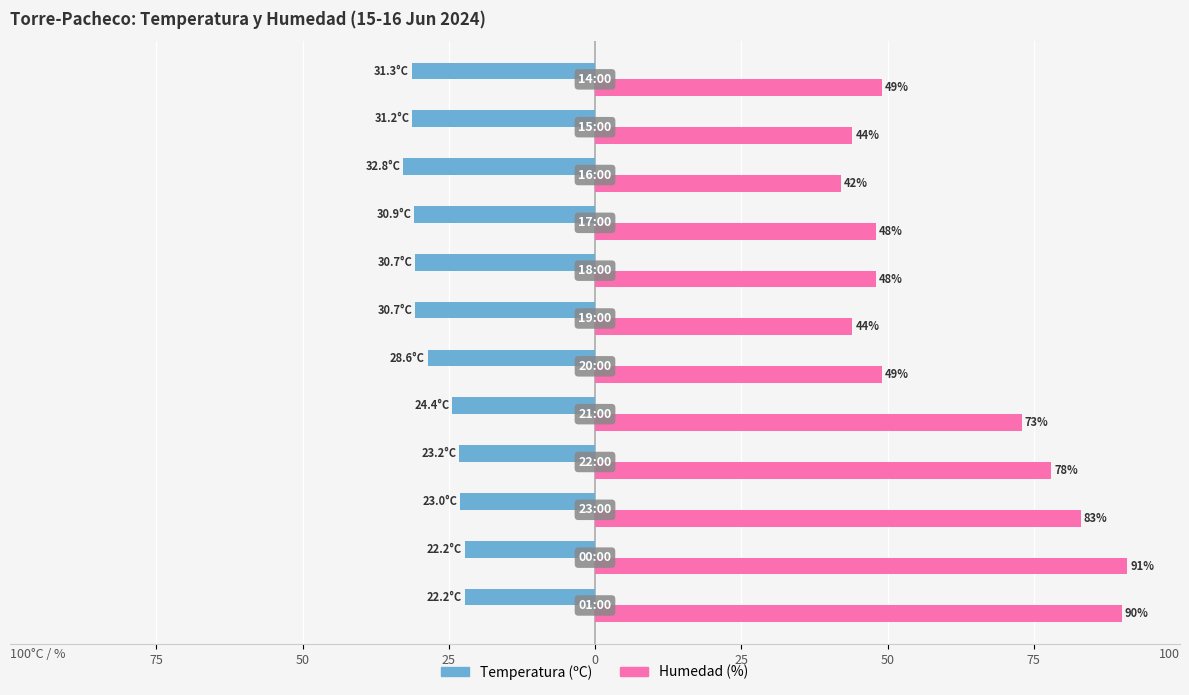

What are all the series names shown in the legend?

Temperatura (ºC), Humedad (%)